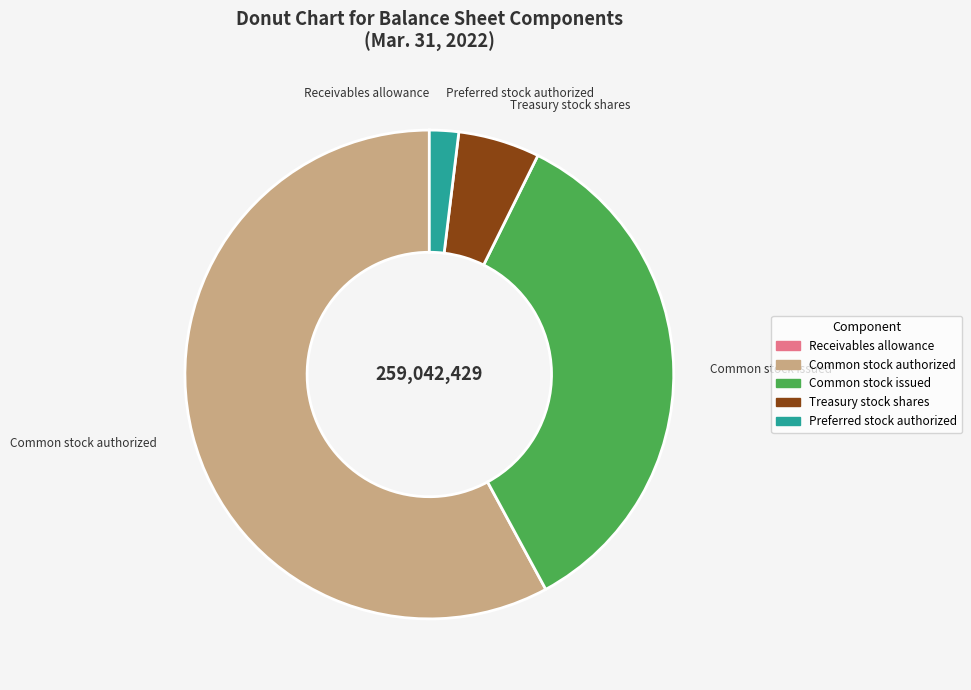

Is there a majority slice in this chart?

Yes